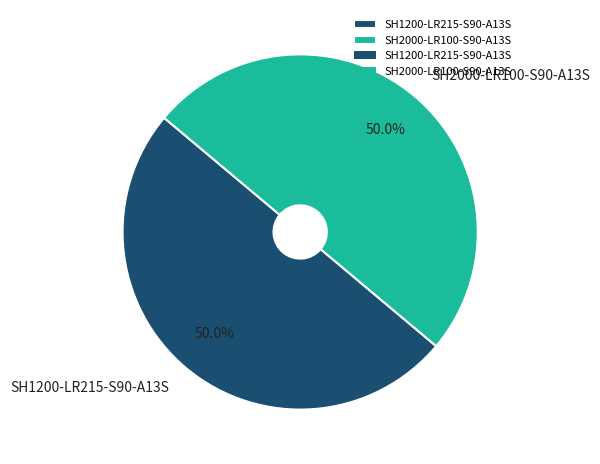

What is the ratio of the value at SH1200-LR215-S90-A13S to the value at SH2000-LR100-S90-A13S?

1.0